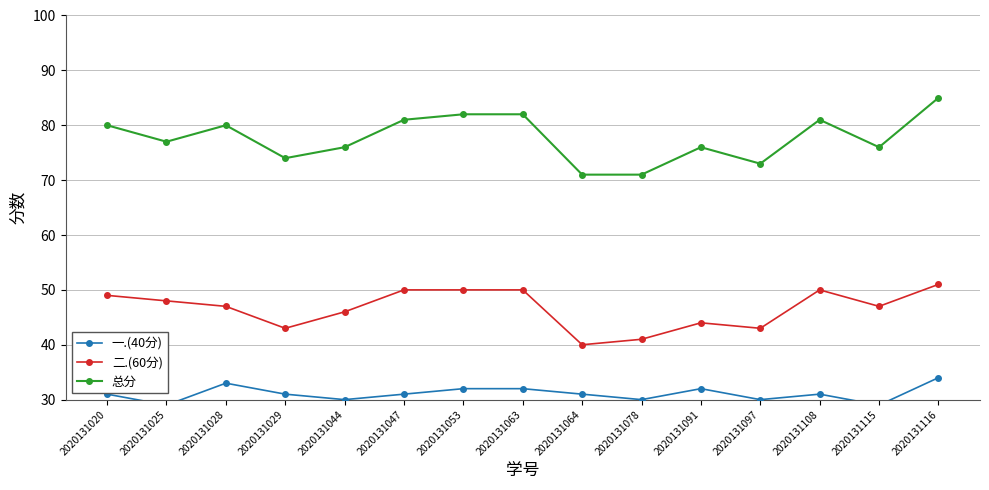

List the series in order of their overall mean, lowest first.

一.(40分), 二.(60分), 总分